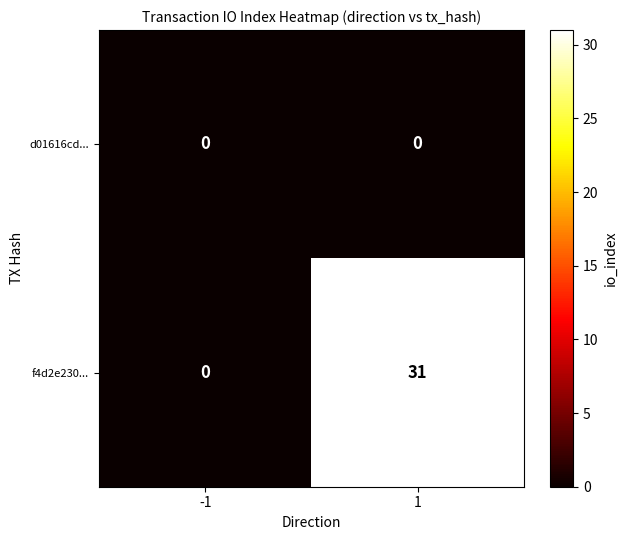

The f4d2e230... series shows 31 at 1. True or false?

True